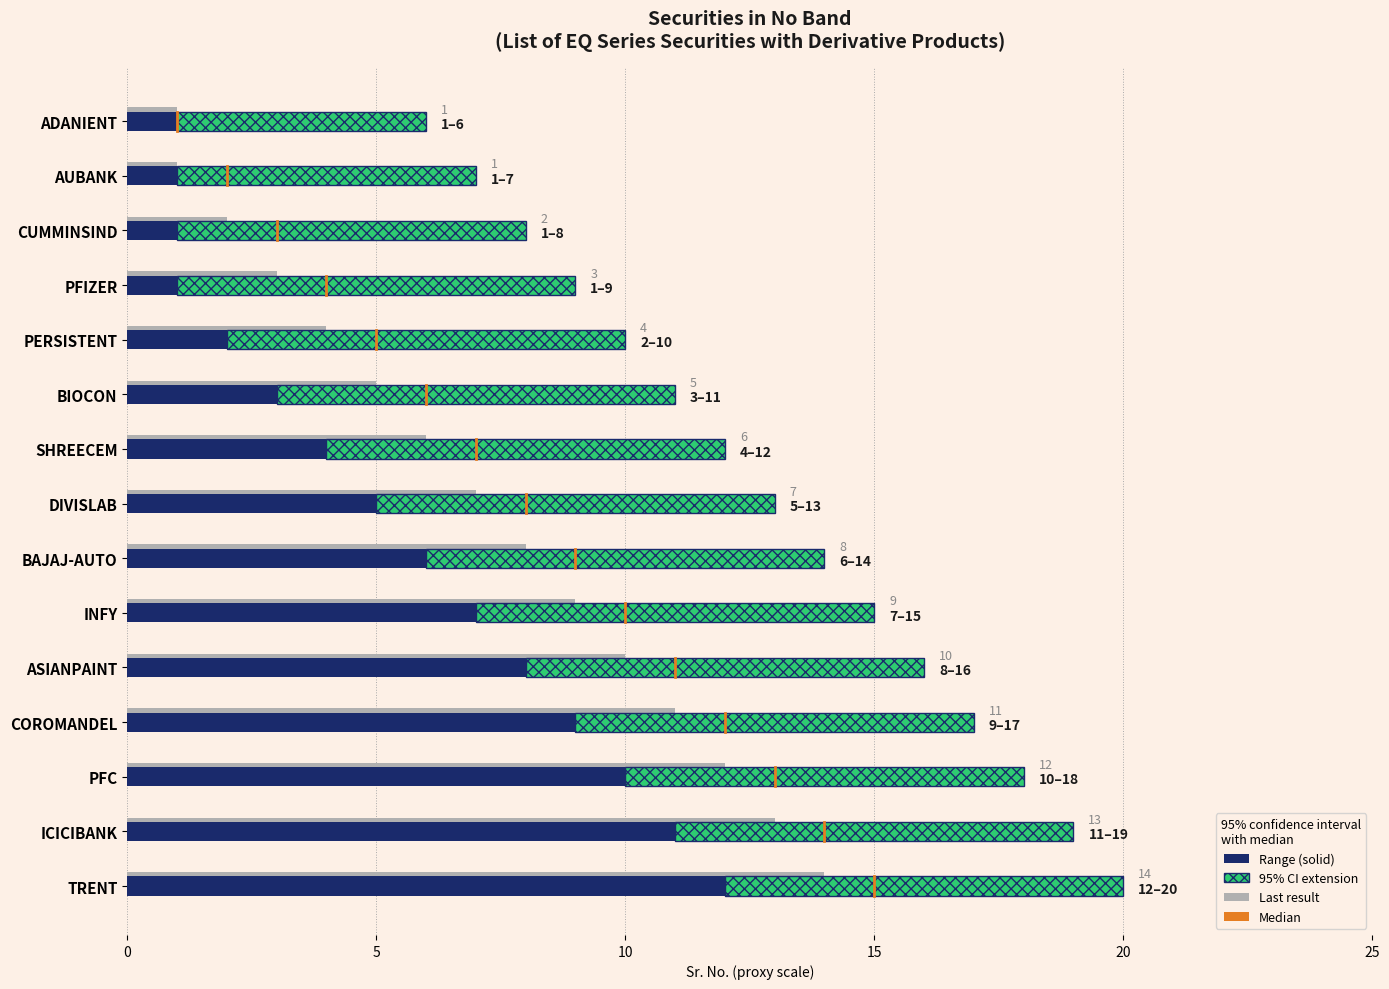

True or false: the data shows 0.3 at 5.

False